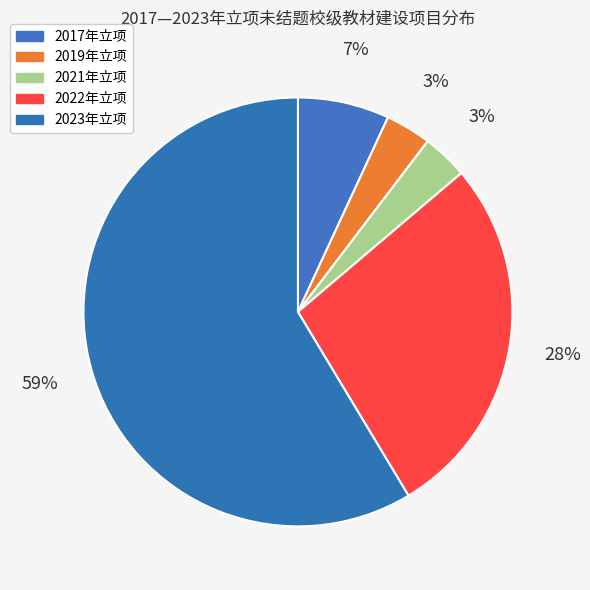

What percentage do 2019年立项 and 2022年立项 together represent?

31.0%